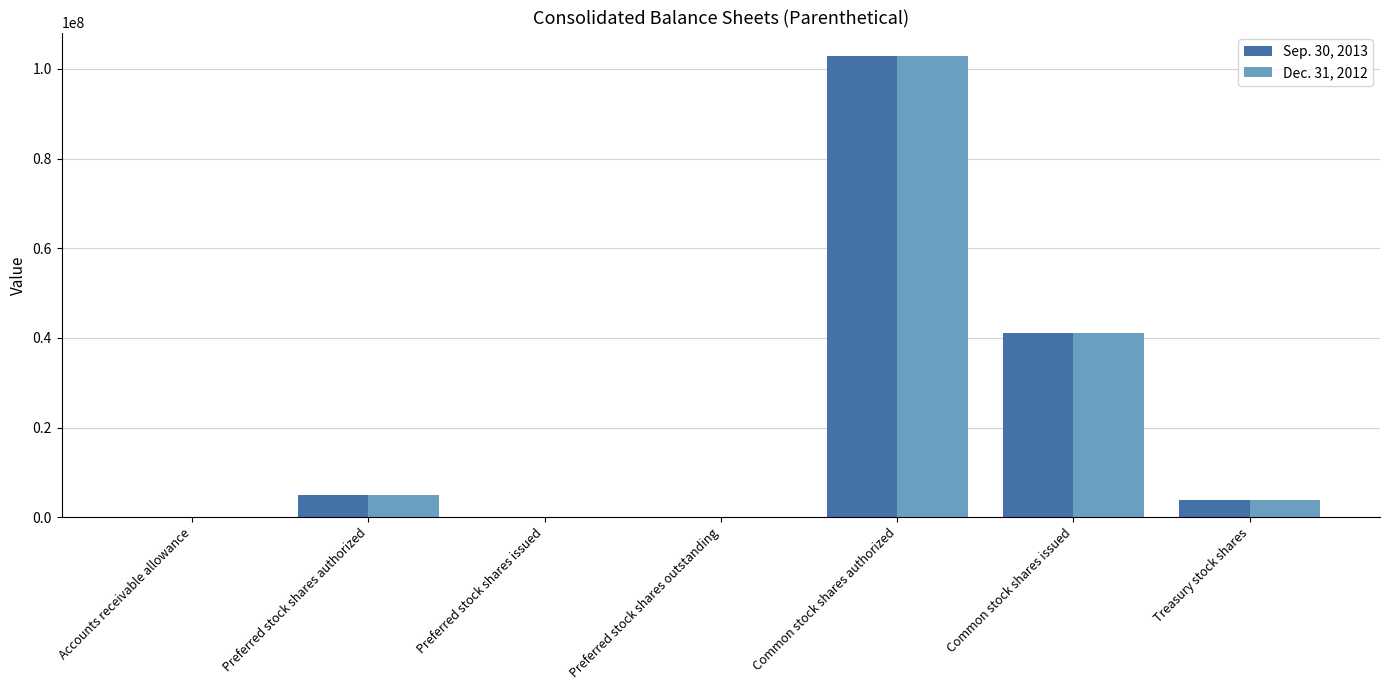

Is the value of Dec. 31, 2012 at Preferred stock shares issued greater than the value of Sep. 30, 2013 at Preferred stock shares authorized?

No